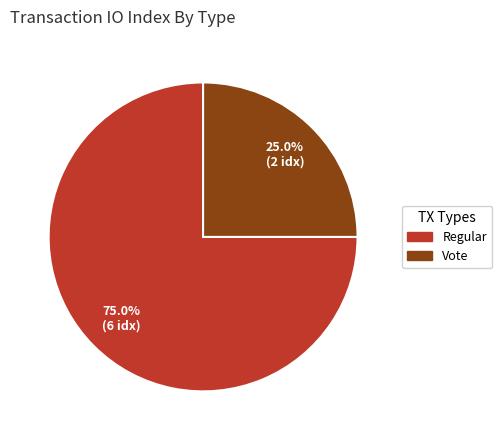

Is there any slice that represents more than half of the pie?

Yes